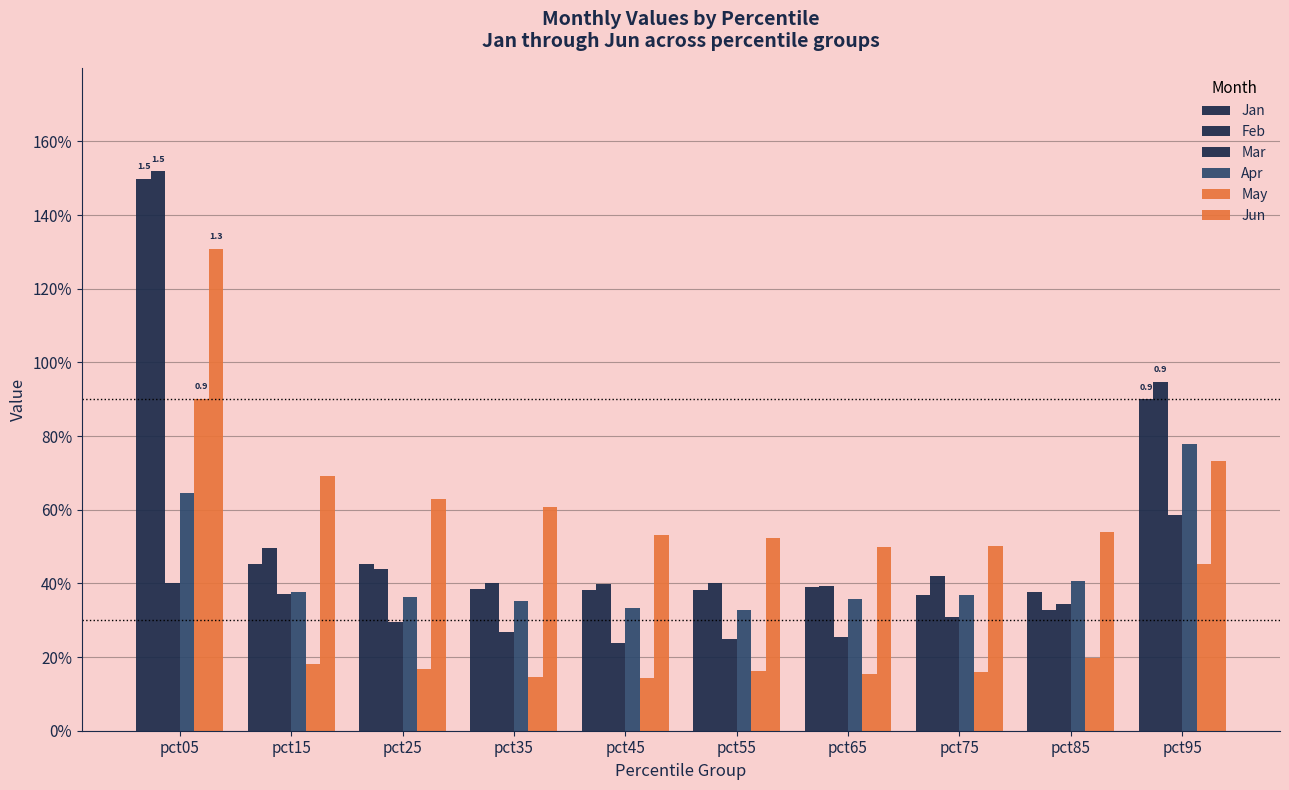

List the series in order of their peak value, highest first.

Feb, Jan, Jun, May, Apr, Mar